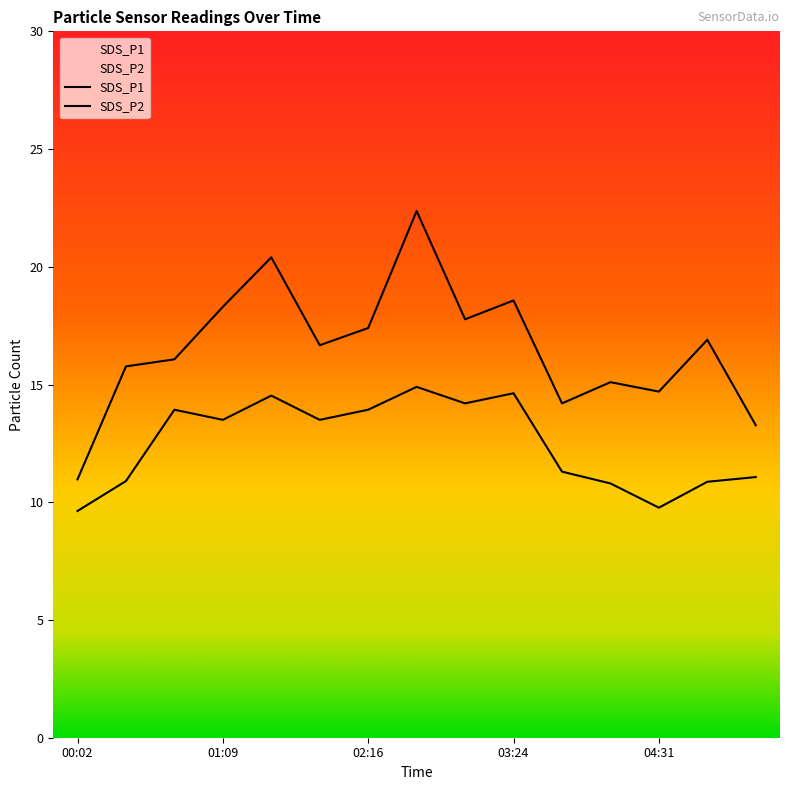

Rank the series by their average value, from lowest to highest.

SDS_P2, SDS_P1